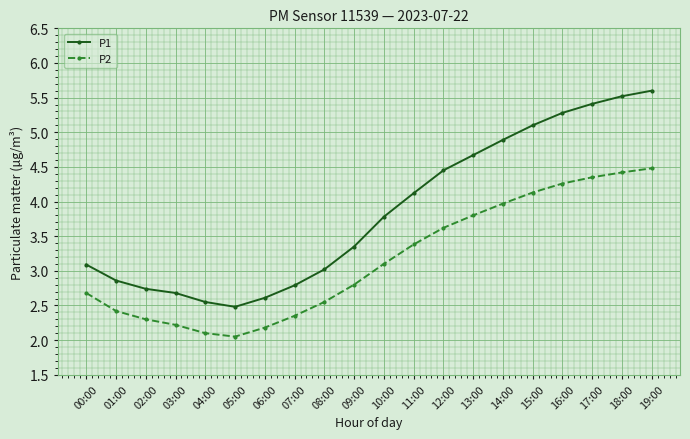

Is it true that P2 equals 4.1 at 15:00?

True